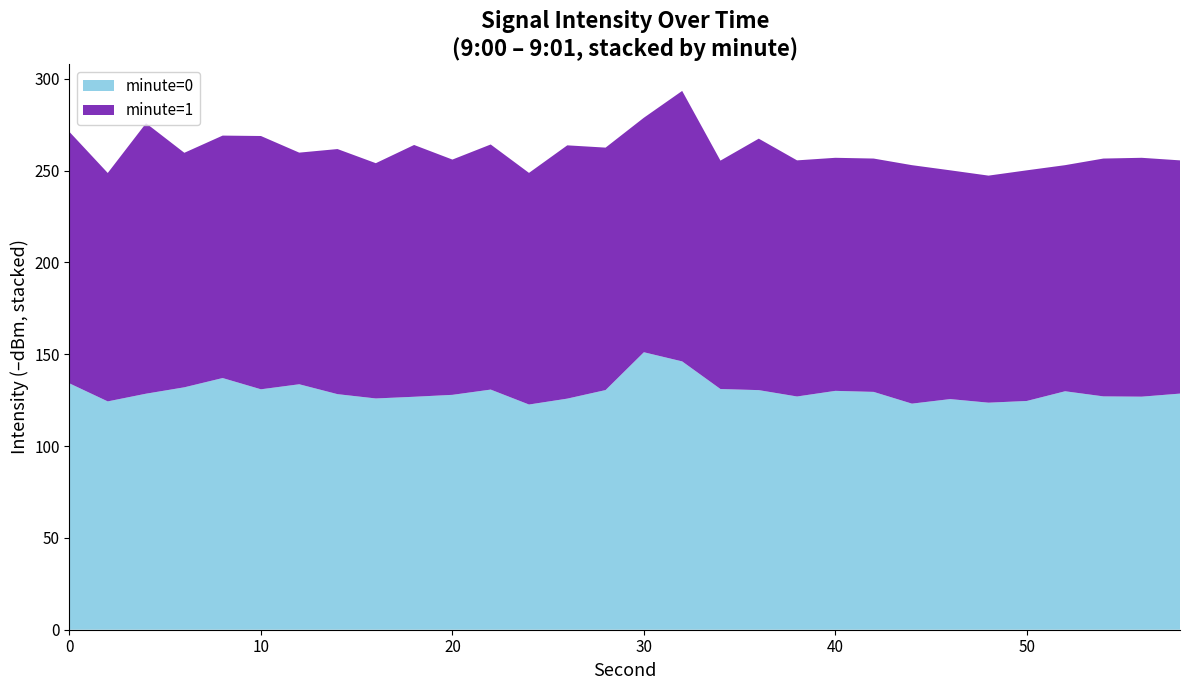

Reading left to right, extract all data points from this chart.

minute=0: -134.2	-124.3	-128.5	-132.0	-137.1	-130.9	-133.7	-128.3	-125.9	-126.9	-127.9	-130.8	-122.6	-125.8	-130.5	-151.1	-146.1	-131.1	-130.5	-127.0	-130.1	-129.5	-123.1	-125.6	-123.6	-124.6	-129.9	-127.1	-126.9	-128.6
minute=1: -136.9	-124.4	-147.3	-127.7	-132.0	-137.9	-126.1	-133.5	-128.1	-137.1	-128.1	-133.5	-126.1	-137.9	-132.0	-127.7	-147.3	-124.4	-136.9	-128.6	-126.9	-127.1	-129.9	-124.6	-123.6	-125.6	-123.1	-129.5	-130.1	-127.0